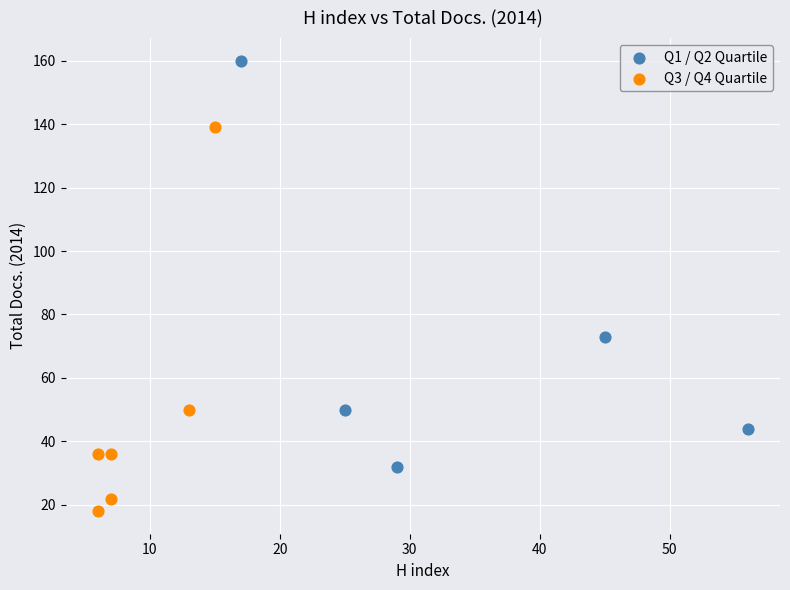

Which series reaches the minimum Y coordinate?

Q3 / Q4 Quartile